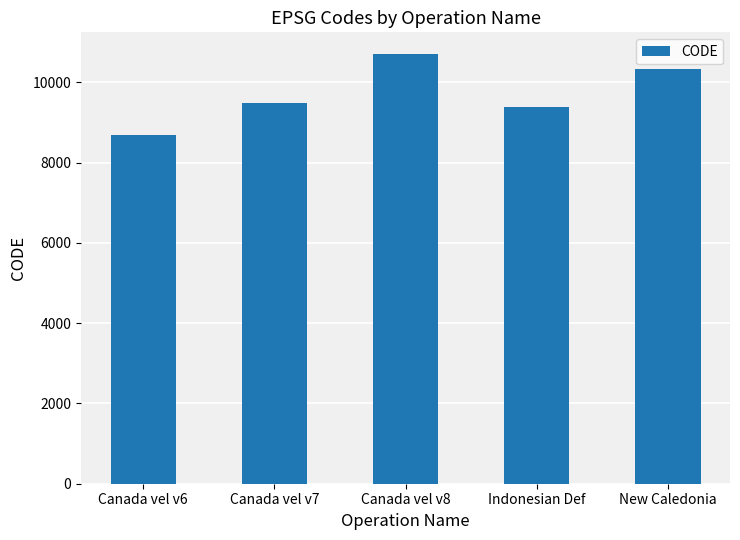

Where is the data nearest to the value 9691?

Canada vel v7